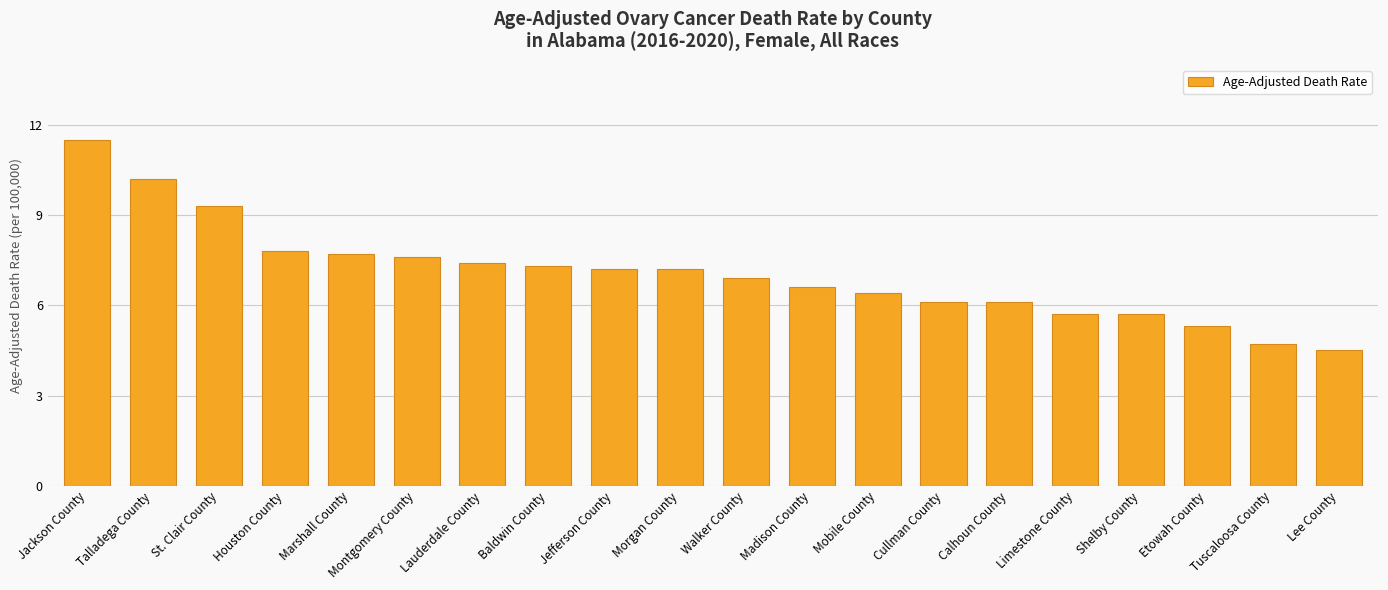

What is the average value?

7.1